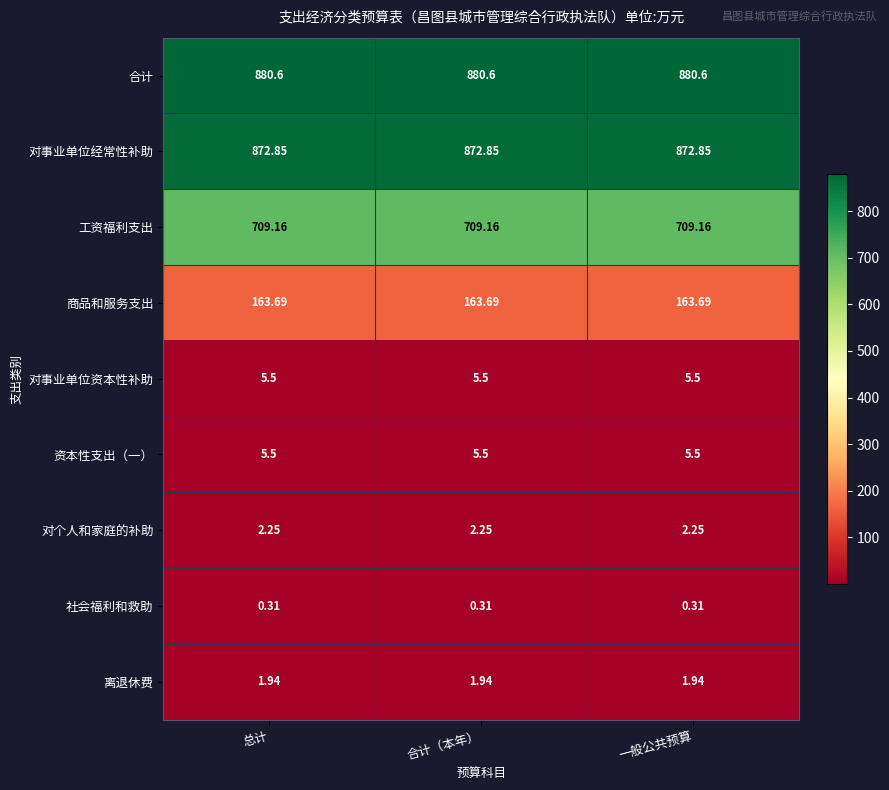

At how many categories does at least one series exceed 40?

3